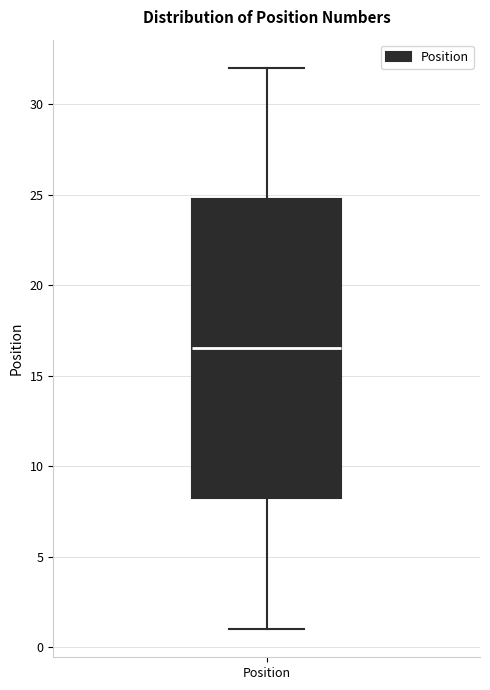

Where does the lower whisker of the box for Position end on the y-axis? The values are not printed on the chart, so give them approximately, as read against the axis.

1.0